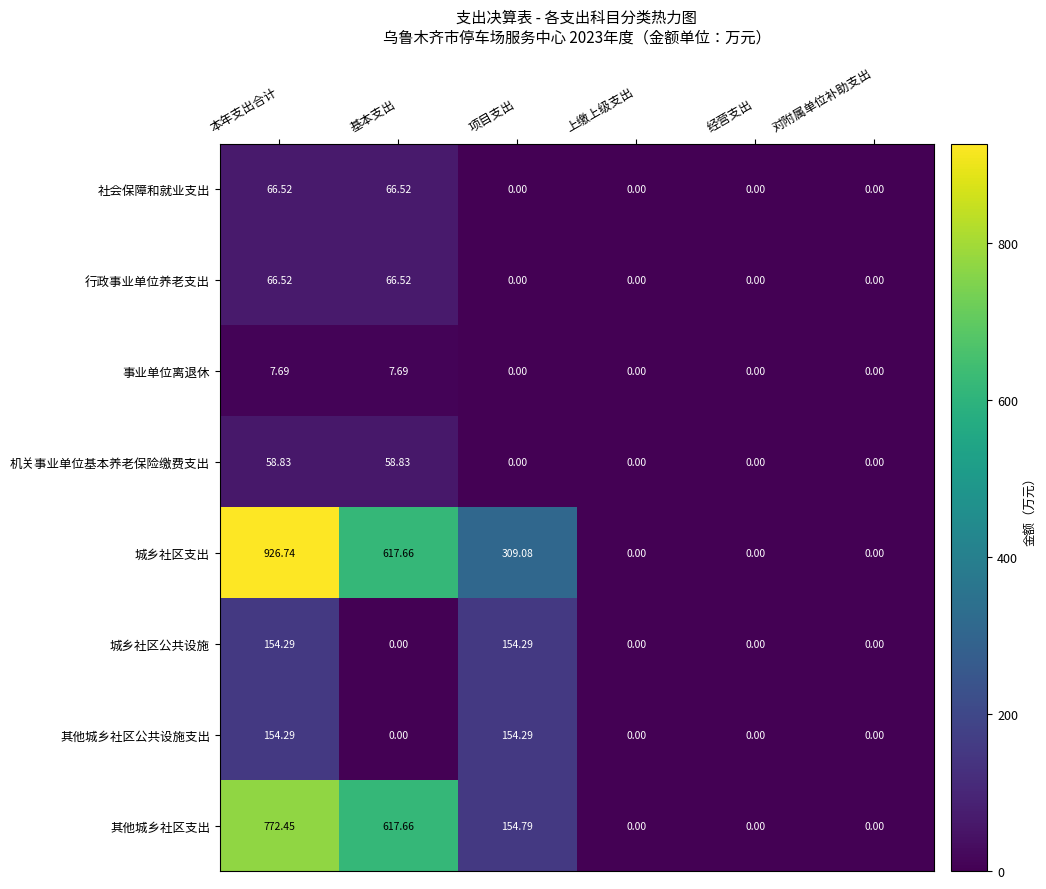

Which series has the widest spread of values?

城乡社区支出